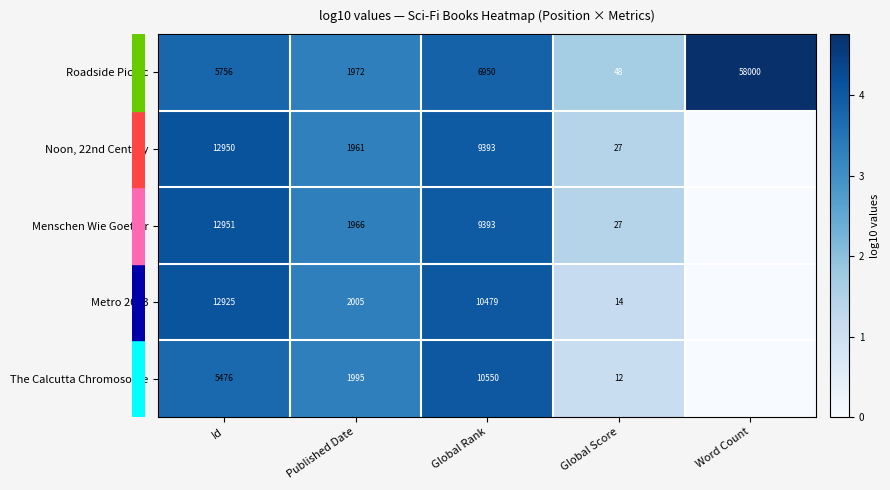

At which category is the sum across all series the highest?

Id